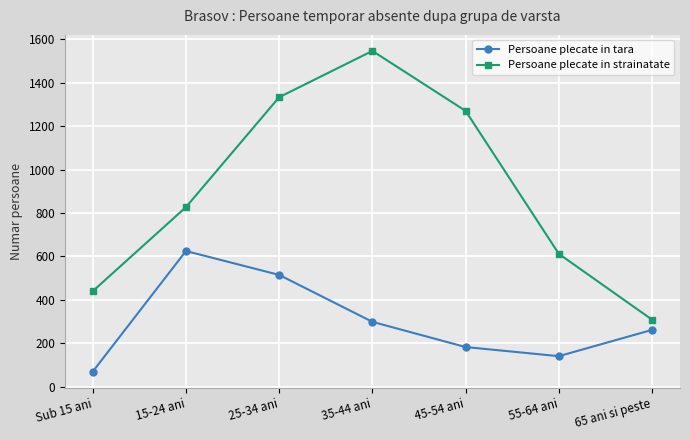

What is the sum of the Persoane plecate in strainatate values at 55-64 ani and 15-24 ani?

1439